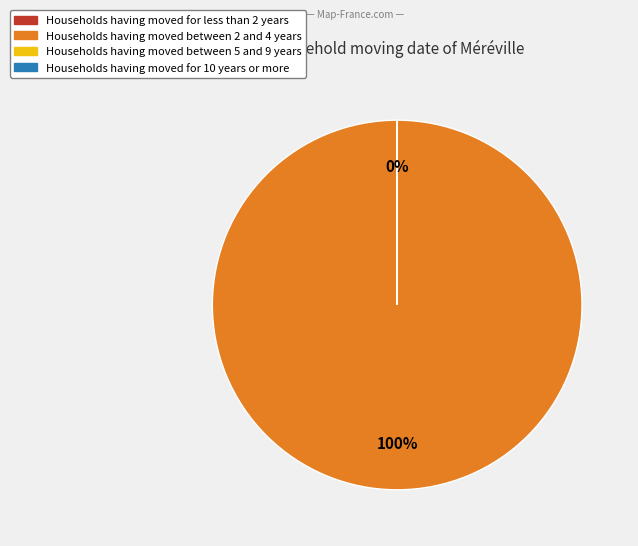

To the nearest percent, what is the average slice percentage?

50%